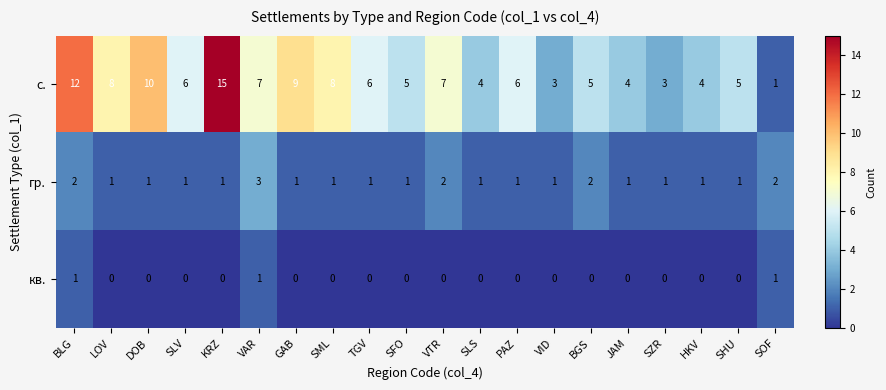

How many distinct data groups are displayed?

3